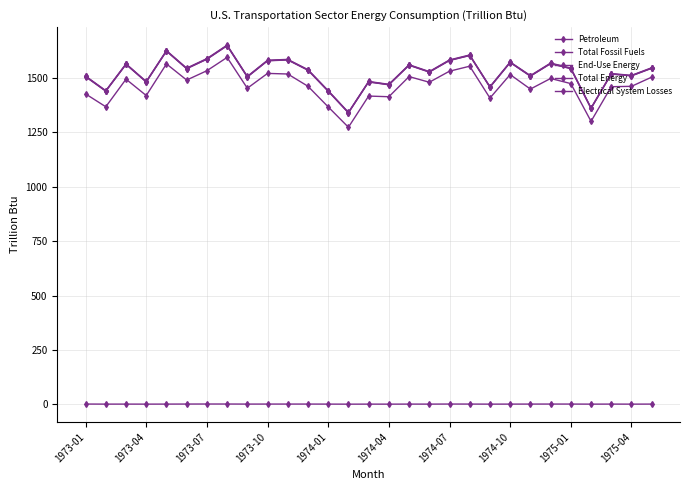

Count the number of categories in the chart.

29